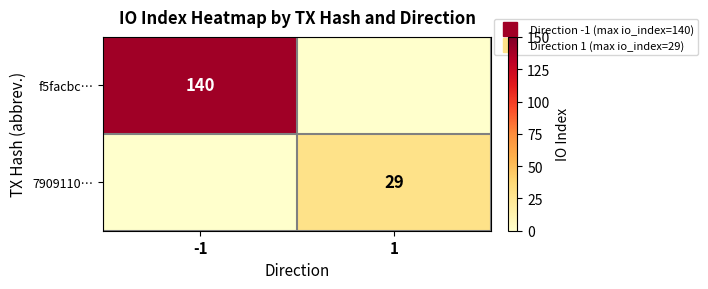

At which label does f5facbc… reach its minimum?

1